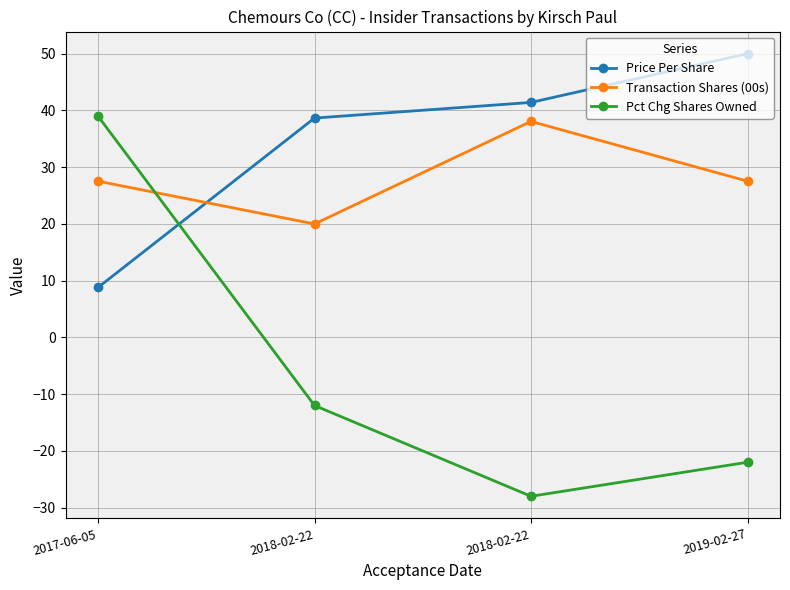

The value of Transaction Shares (00s) at 2019-02-27 is 15.0. True or false?

False